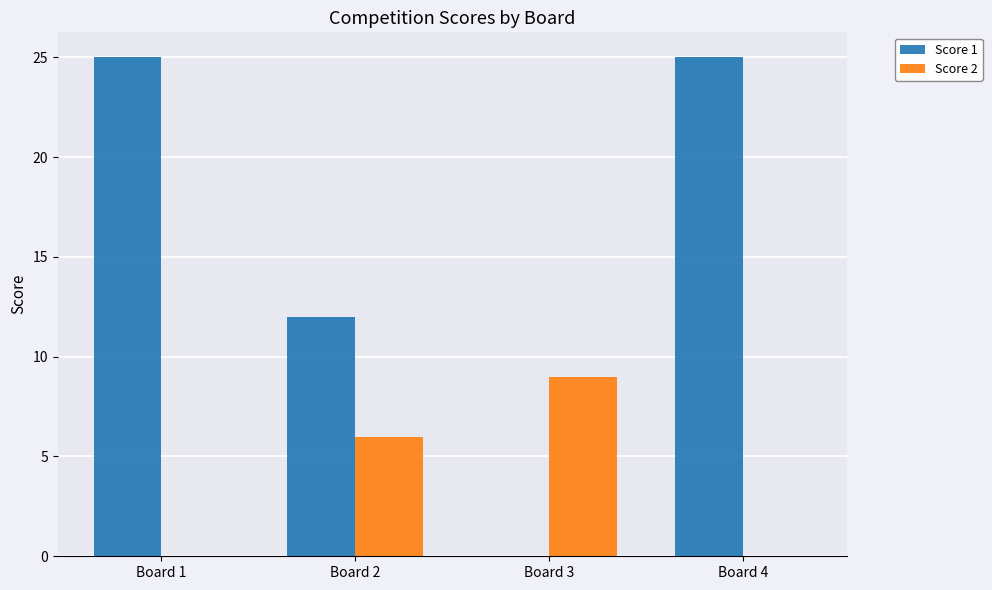

Count the number of data series in this chart.

2